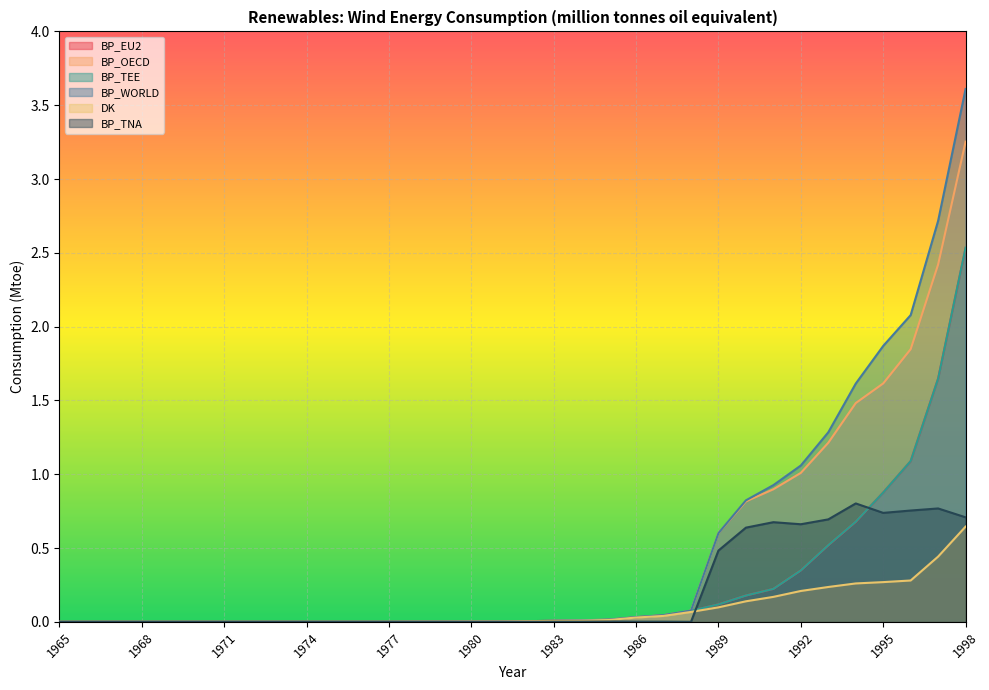

True or false: BP_TNA and DK intersect in this chart.

True